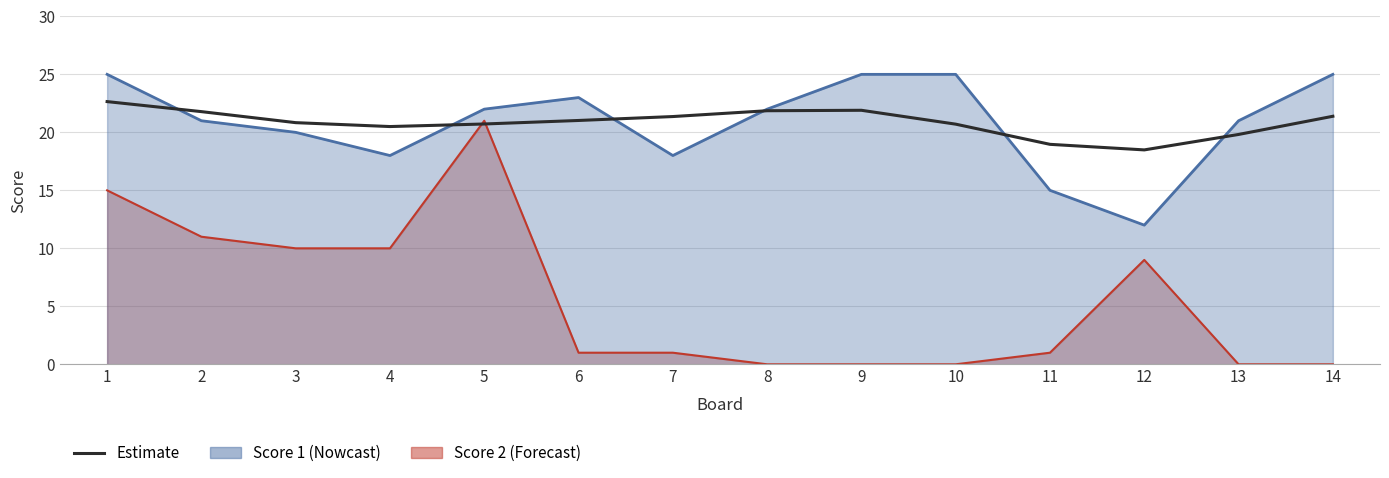

Rank the categories by value from highest to lowest.

1, 9, 8, 2, 14, 7, 6, 3, 5, 10, 4, 13, 11, 12